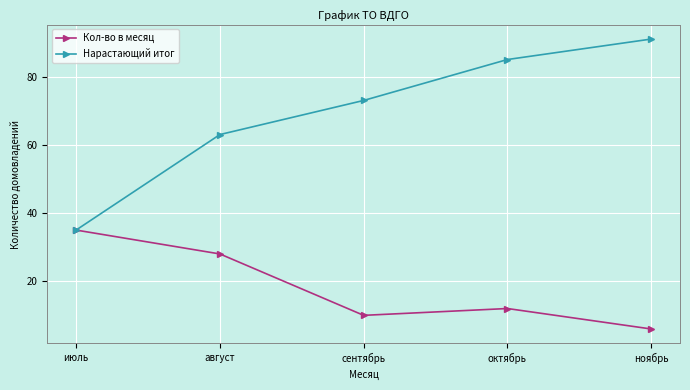

What is the total value across all series at июль?

70